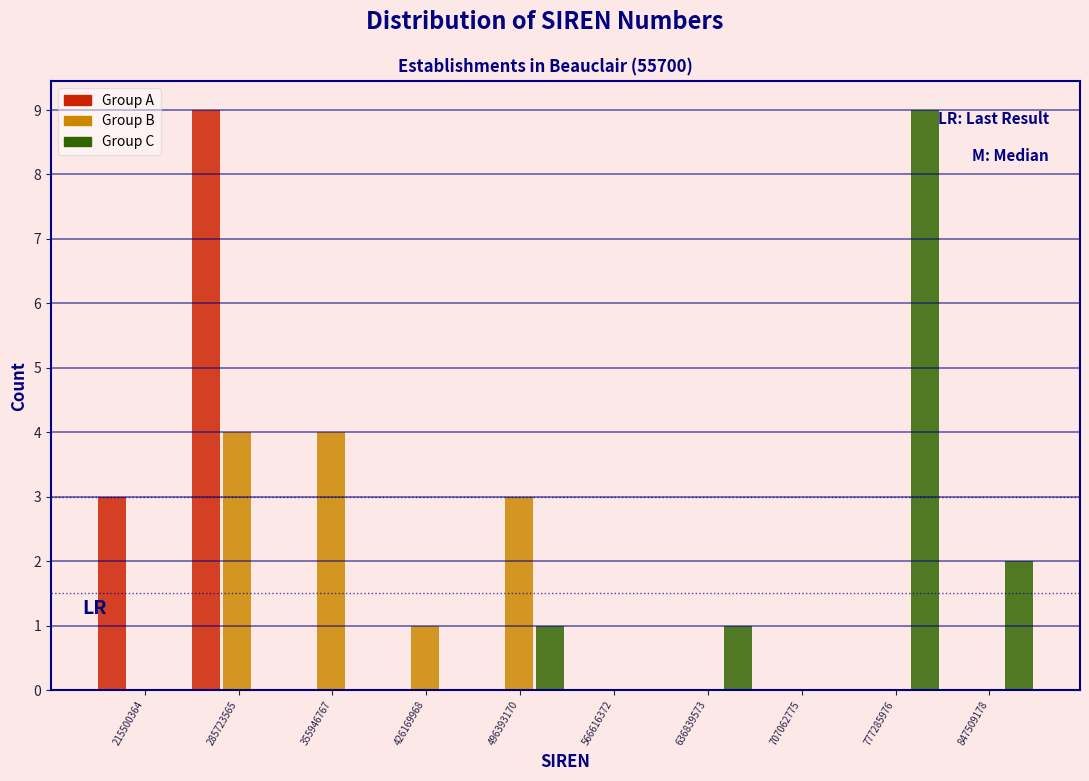

At which category is the sum across all series the highest?

285723565